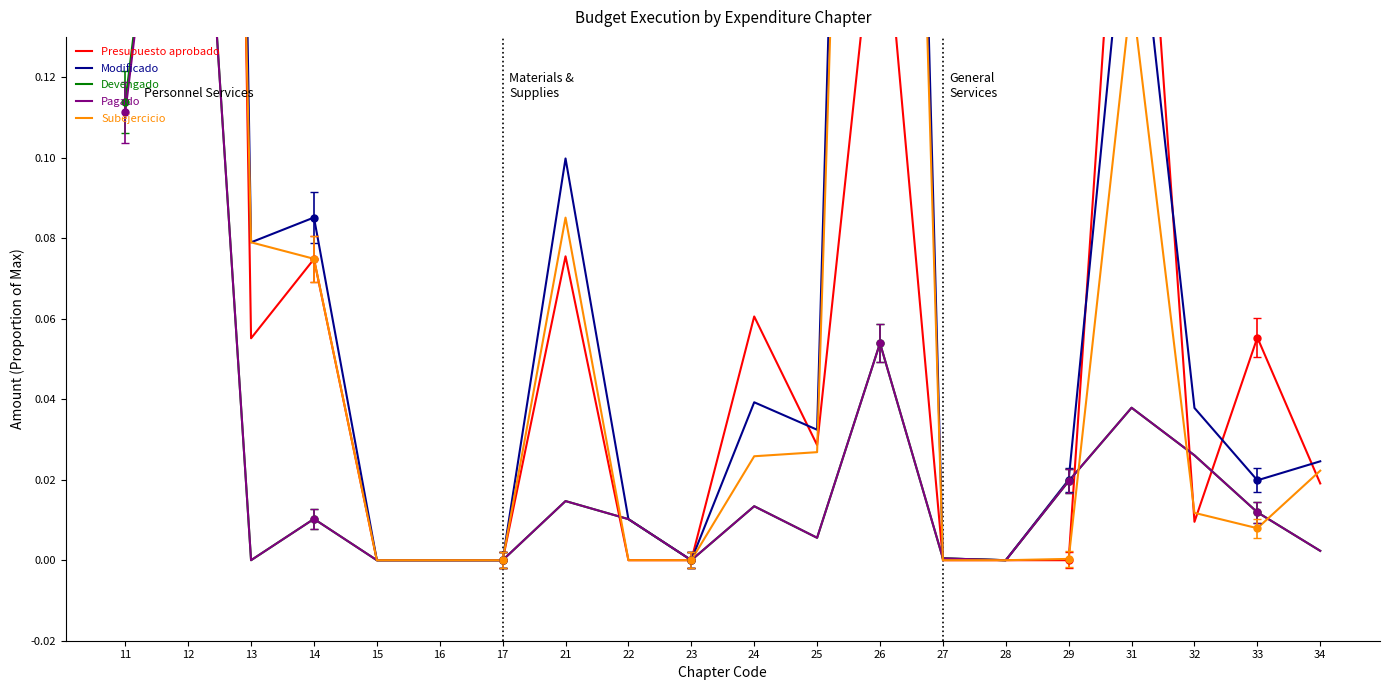

At which label does Presupuesto aprobado reach its peak?

12